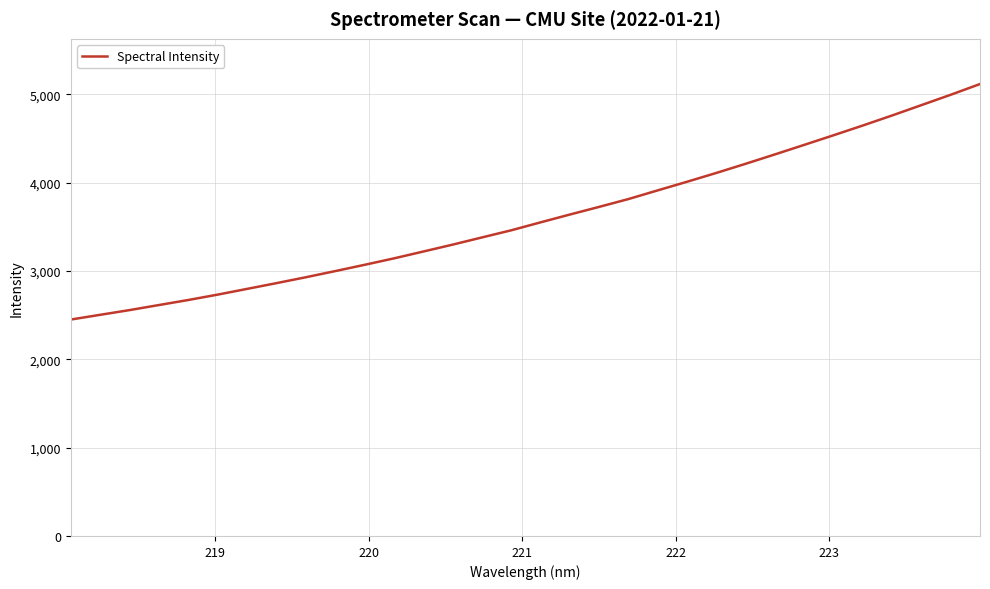

Does the chart have visible grid lines?

Yes